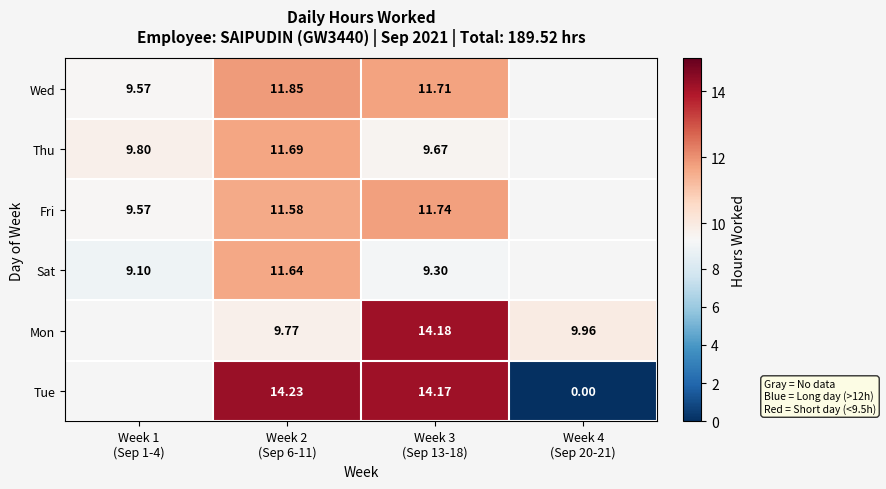

Between Week 1 (Sep 1-4) and Week 2 (Sep 6-11), which series saw the biggest shift?

Sat